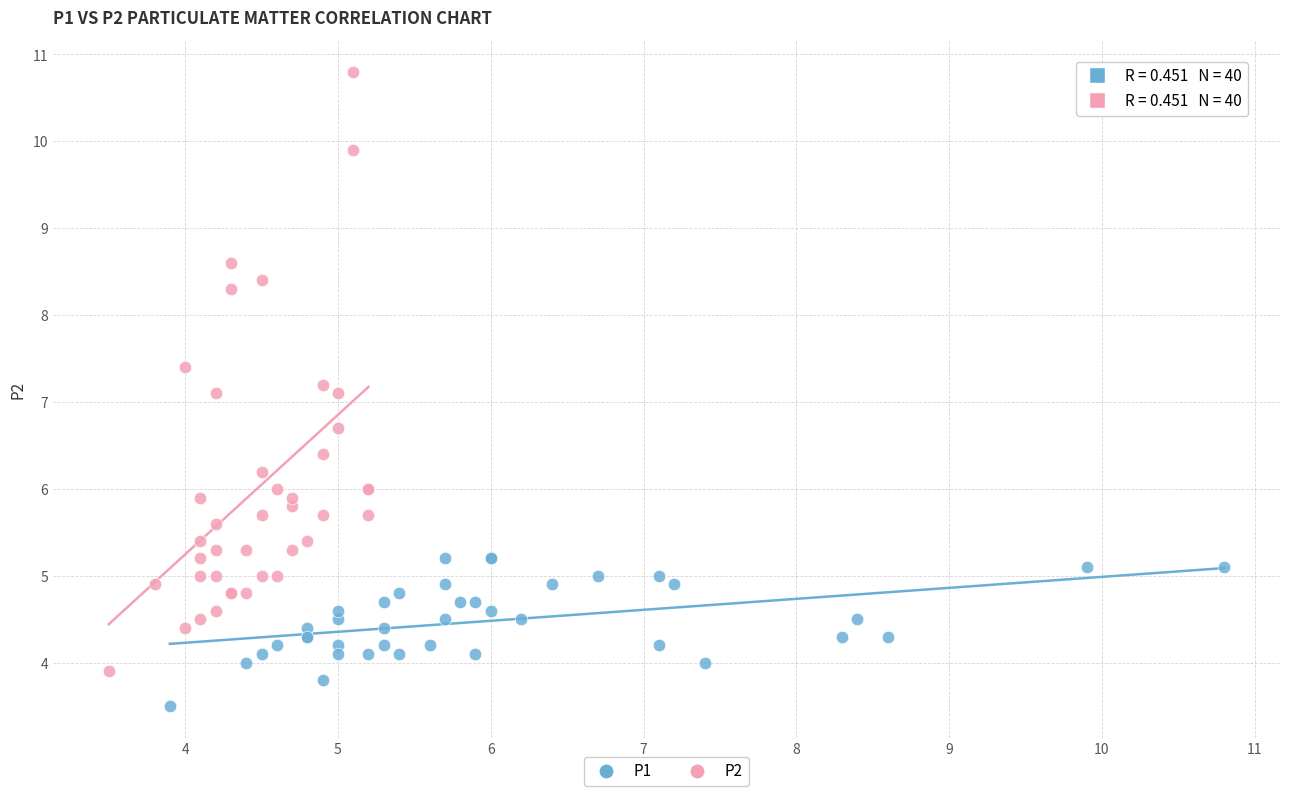

Which series has the largest Y range (max minus min)?

P2